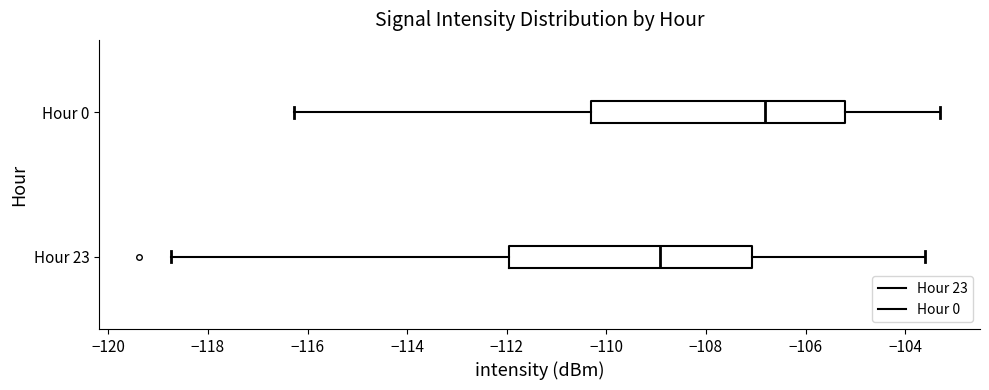

Reading bottom to top, read every box against the x-axis: the position of its median line, the range the box covers, and the ends of its whiskers. The values are not printed on the chart, so give them approximately, as read against the axis.

Hour 23: median -109.0, box -112.0 to -107.0, whiskers -118.8 to -103.6
Hour 0: median -106.8, box -110.4 to -105.2, whiskers -116.2 to -103.4